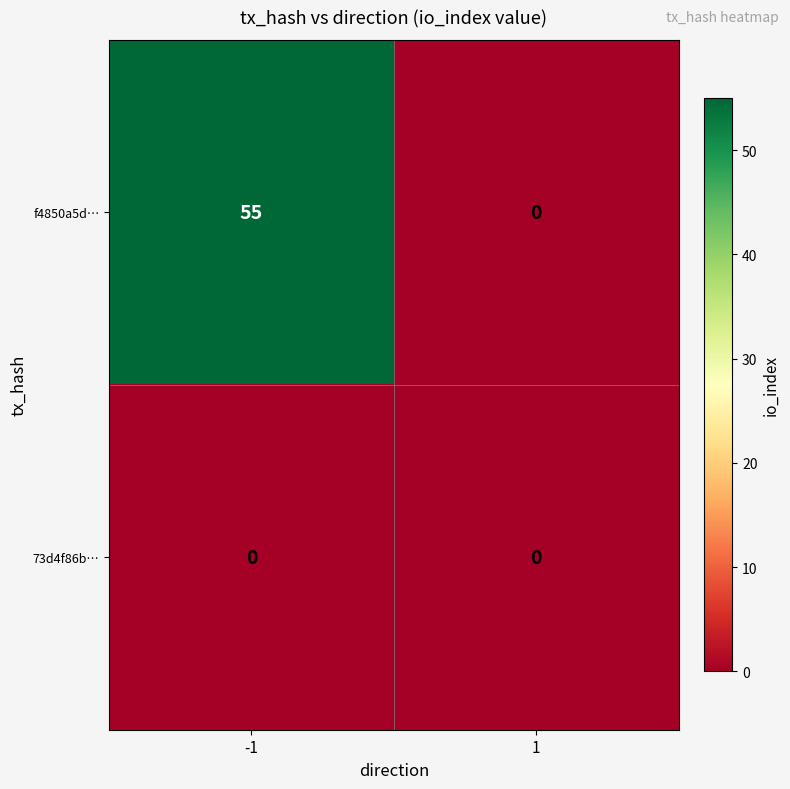

Rank the series by their average value, from highest to lowest.

f4850a5d…, 73d4f86b…